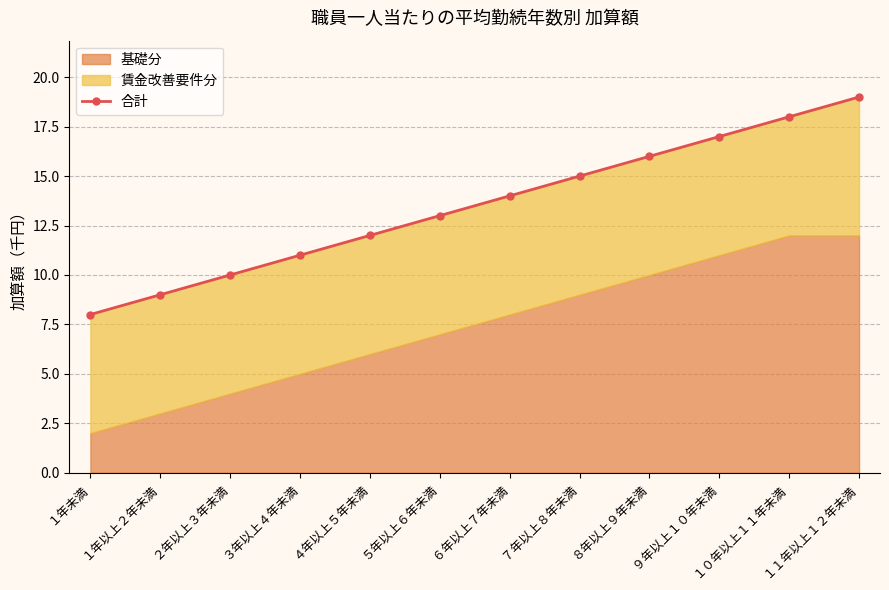

The value at ８年以上９年未満 is 16. True or false?

True